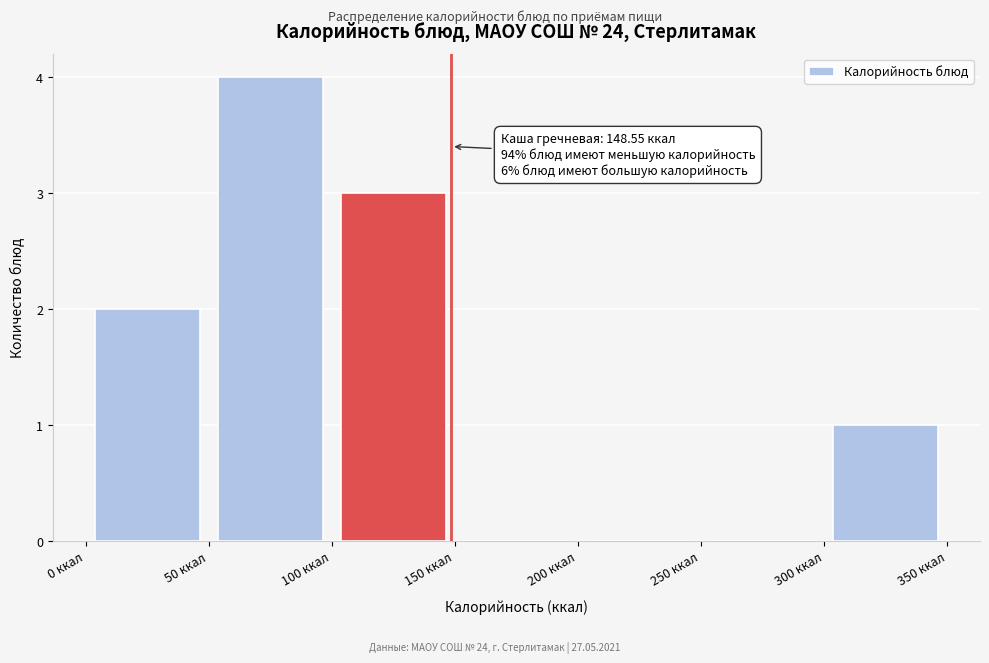

Which range on the x-axis has the tallest bar?

50 to 100